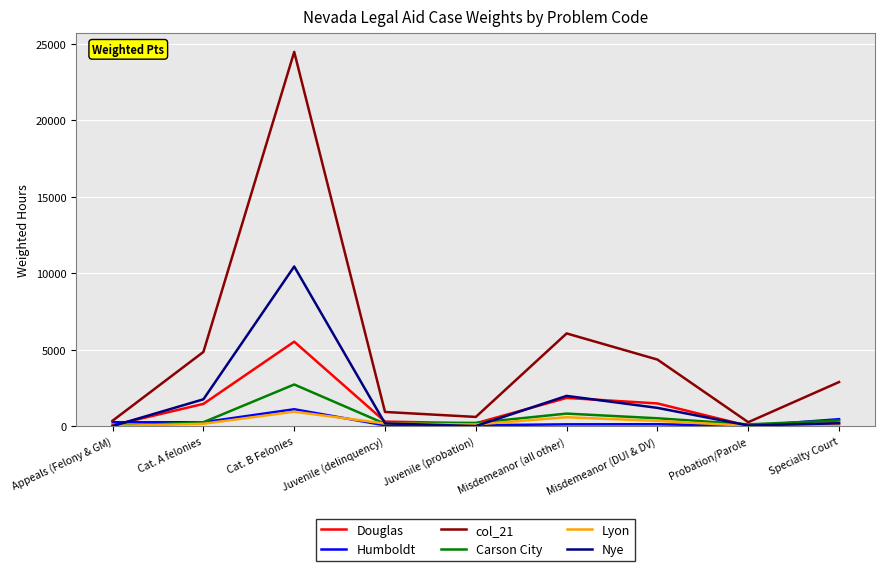

What position from the left is Cat. B Felonies?

3